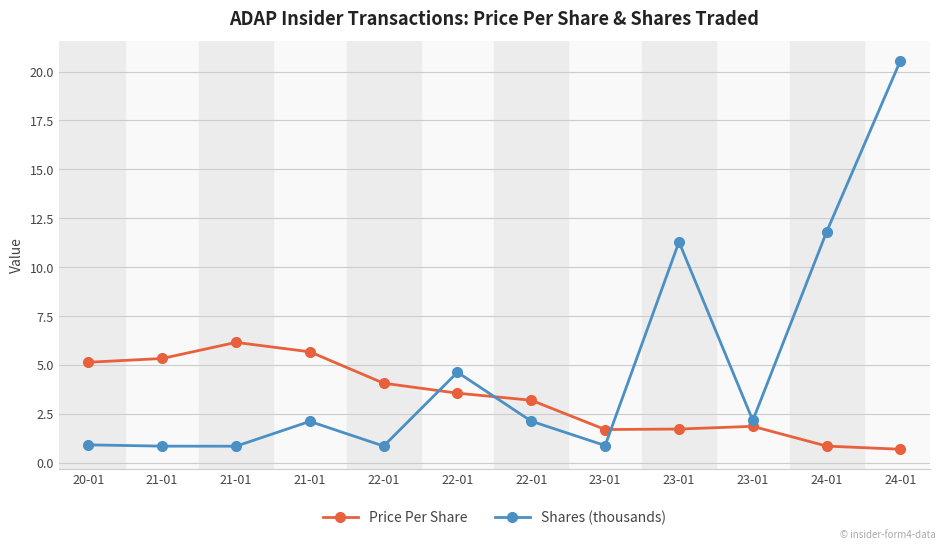

Does the chart have visible grid lines?

Yes